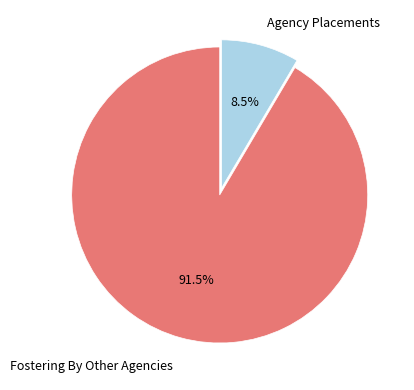

Is there a majority slice in this chart?

Yes